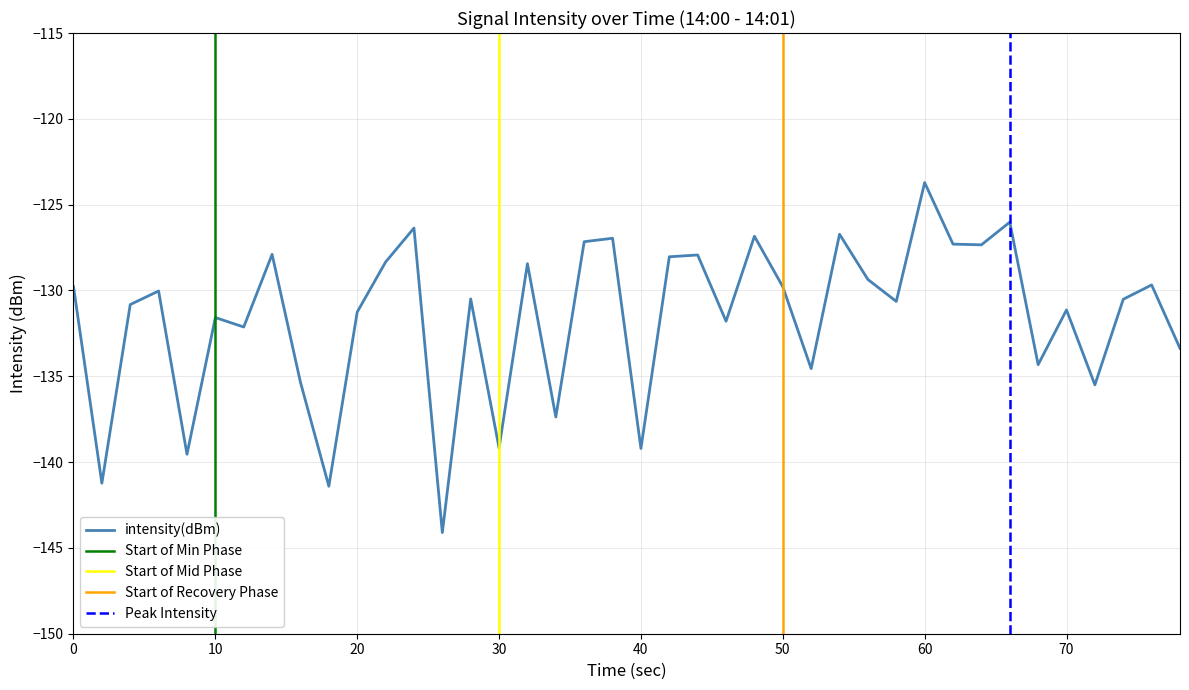

Count the number of categories in the chart.

40